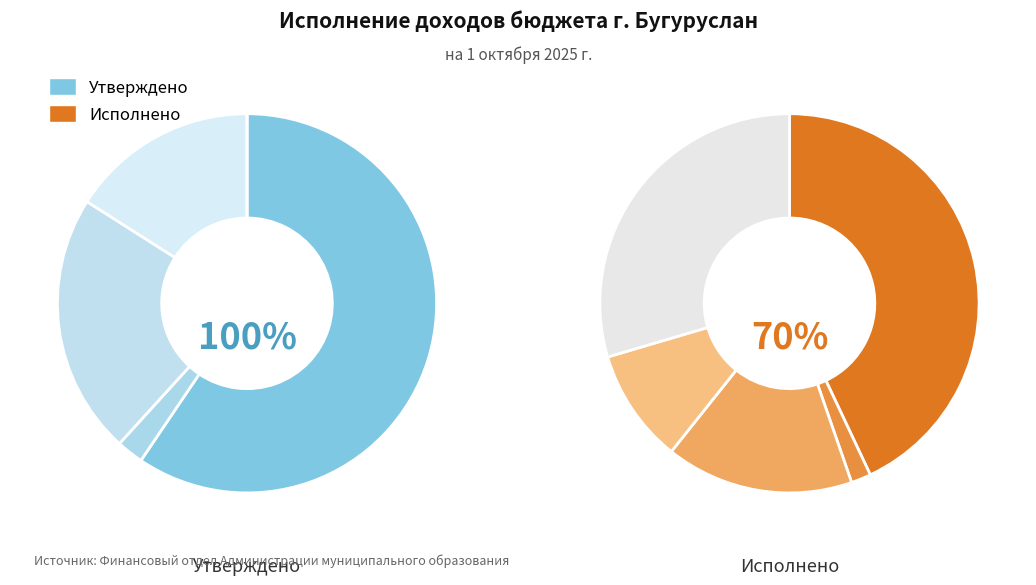

To the nearest percent, what is the combined percentage of Налоги на товары (работы, услуги) and Налоги на совокупный доход?

25%